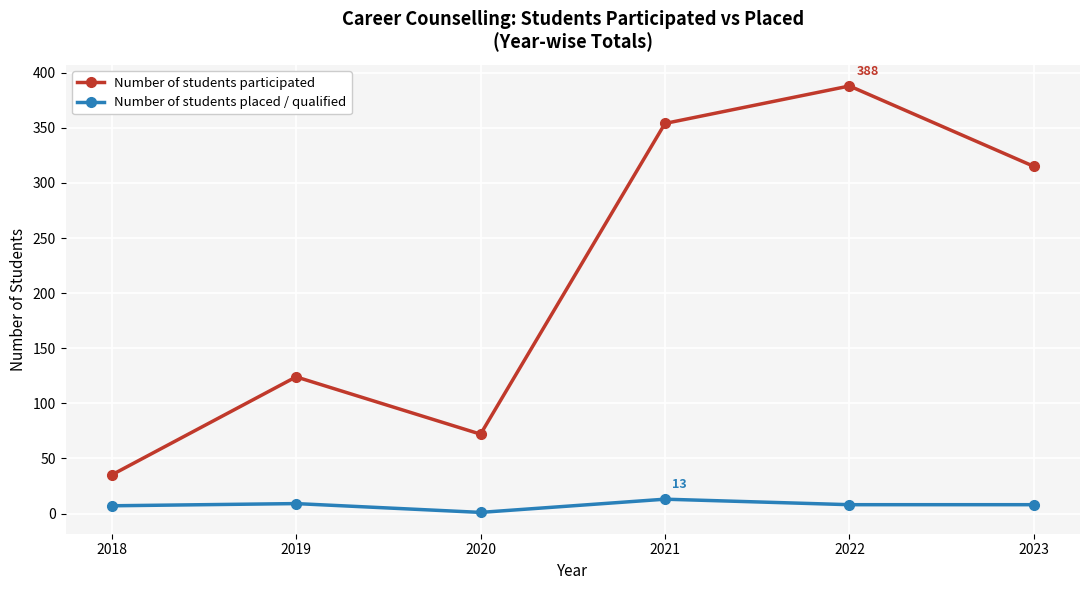

True or false: Number of students participated and Number of students placed / qualified intersect in this chart.

False